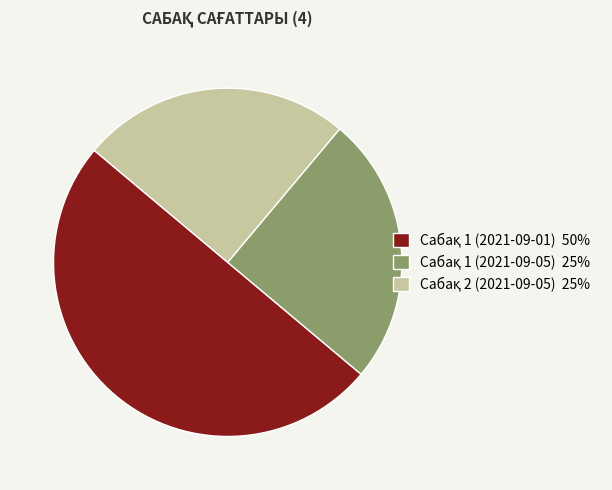

Which has a higher value, Сабақ 1 (2021-09-05) or Сабақ 1 (2021-09-01)?

Сабақ 1 (2021-09-01)